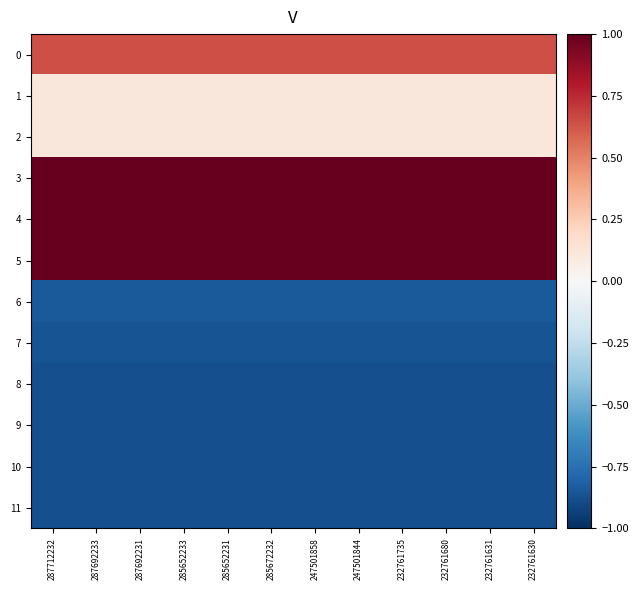

Which series has the largest total across all categories?

5